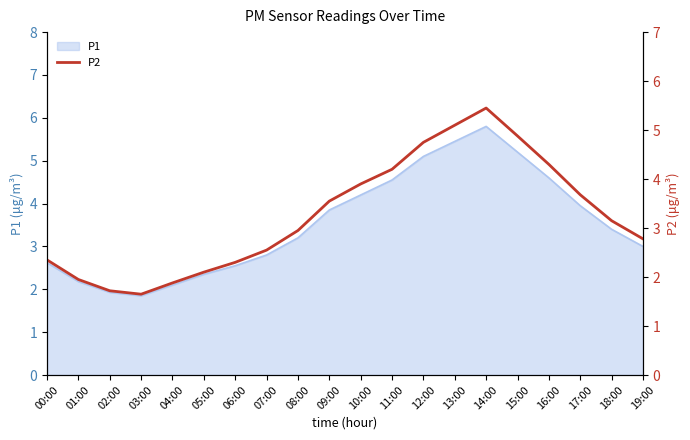

True or false: there are more than 1 points higher than both neighbors.

False